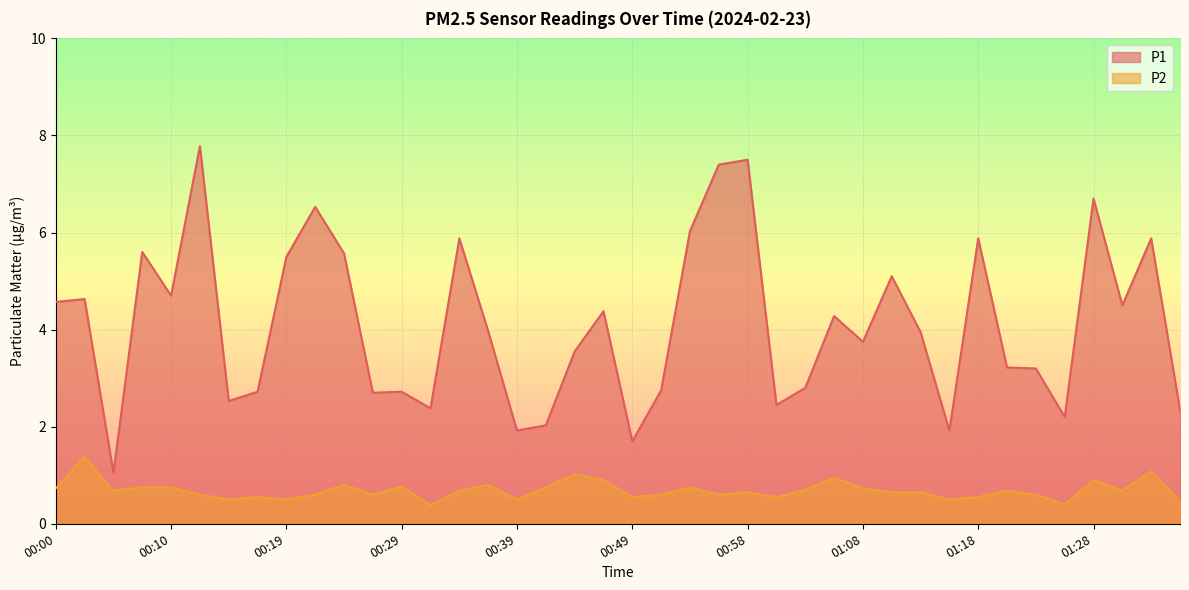

True or false: P2 and P1 intersect in this chart.

False